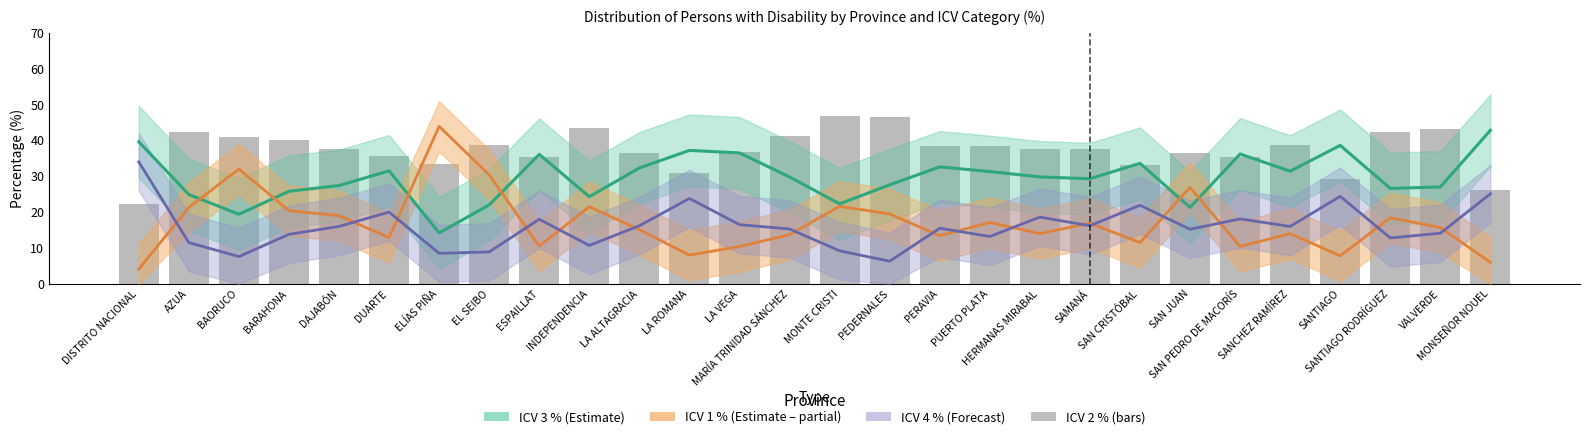

List the labels in order of ICV 2 % (bars) value, largest first.

MONTE CRISTI, PEDERNALES, INDEPENDENCIA, VALVERDE, AZUA, SANTIAGO RODRÍGUEZ, MARÍA TRINIDAD SÁNCHEZ, BAORUCO, BARAHONA, EL SEIBO, SANCHEZ RAMÍREZ, PERAVIA, PUERTO PLATA, SAMANÁ, DAJABÓN, HERMANAS MIRABAL, LA VEGA, SAN JUAN, LA ALTAGRACIA, DUARTE, ESPAILLAT, SAN PEDRO DE MACORÍS, ELÍAS PIÑA, SAN CRISTÓBAL, LA ROMANA, SANTIAGO, MONSEÑOR NOUEL, DISTRITO NACIONAL